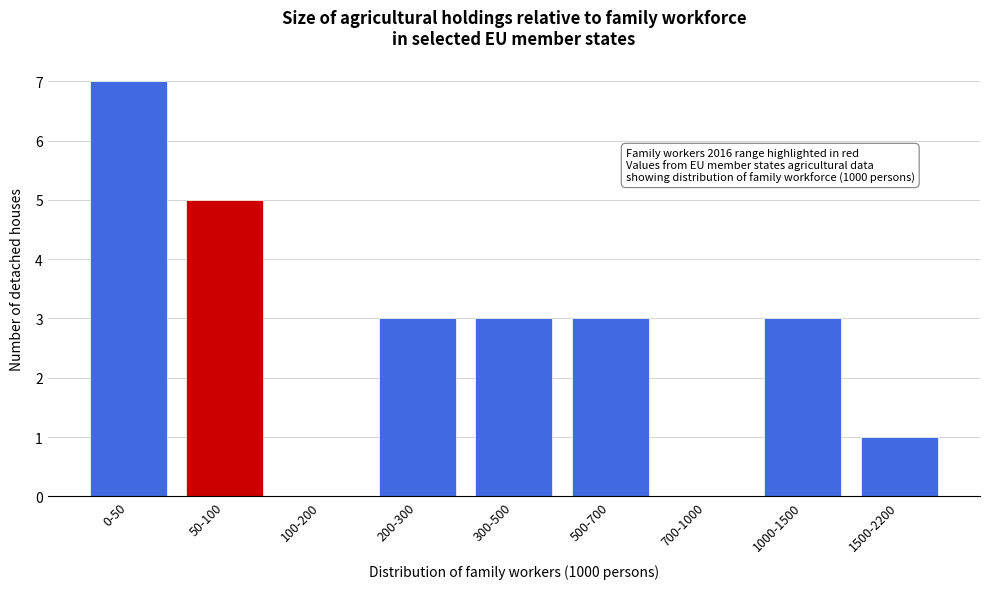

Reading left to right, what are all the values shown in this chart?

0-50=7	50-100=5	100-200=0	200-300=3	300-500=3	500-700=3	700-1000=0	1000-1500=3	1500-2200=1